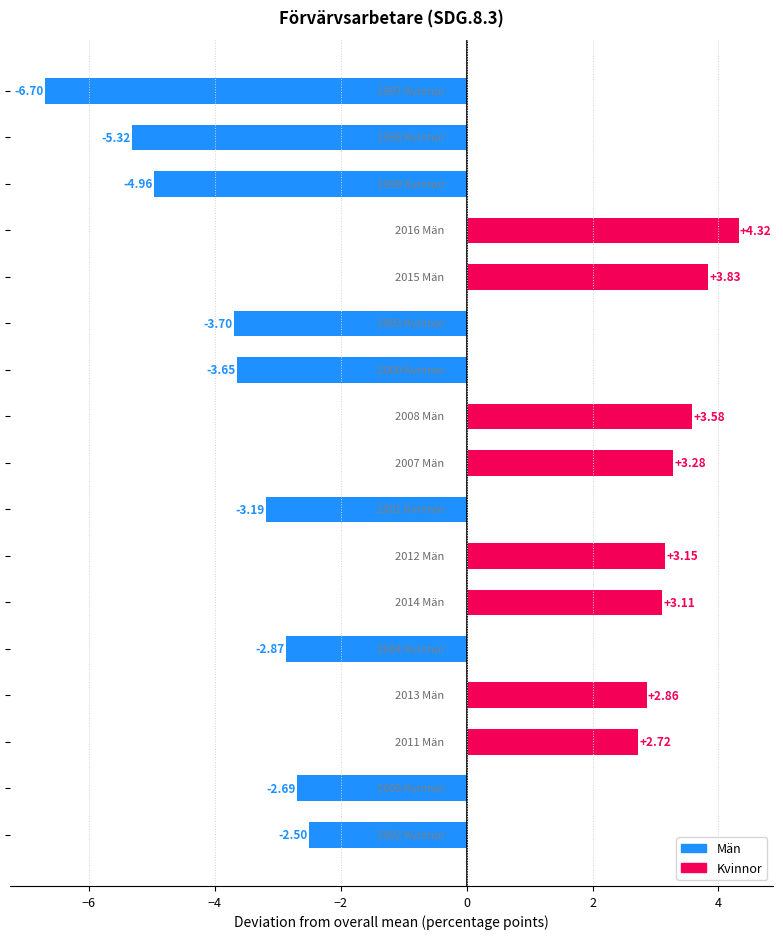

What is the sum of all values?

-8.7